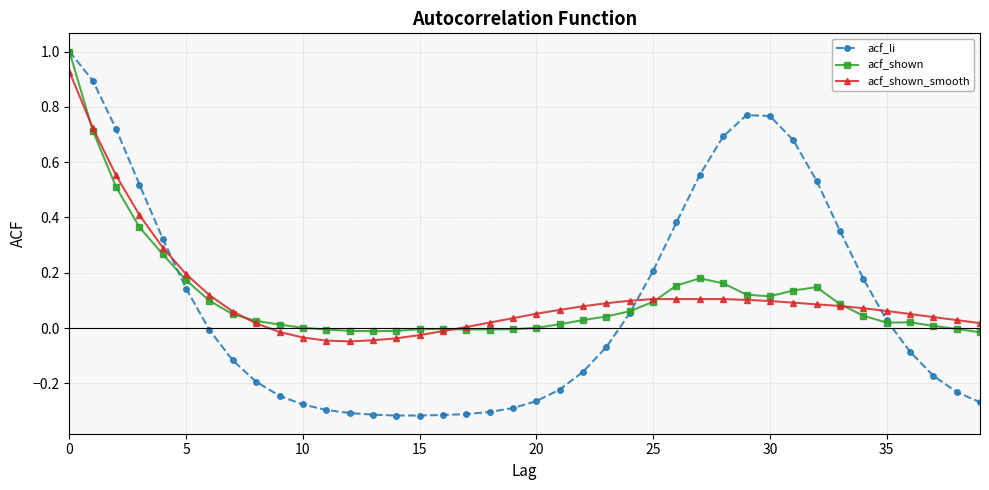

Which series has the widest spread of values?

acf_li